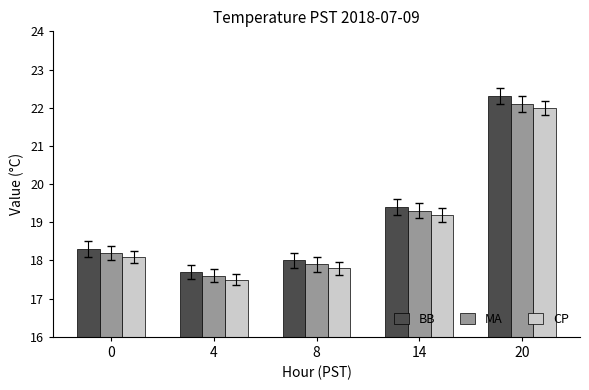

Where is BB nearest to the value 20?

14